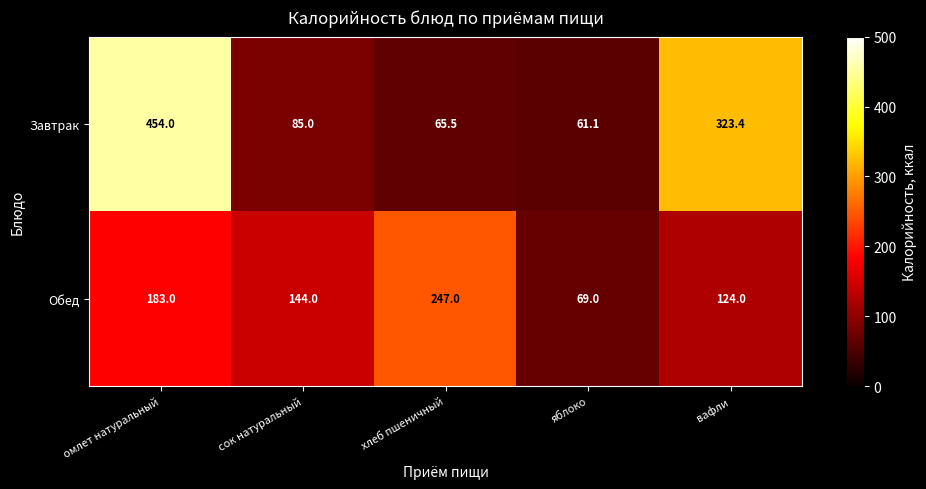

Which label corresponds to the largest value in the chart?

омлет натуральный